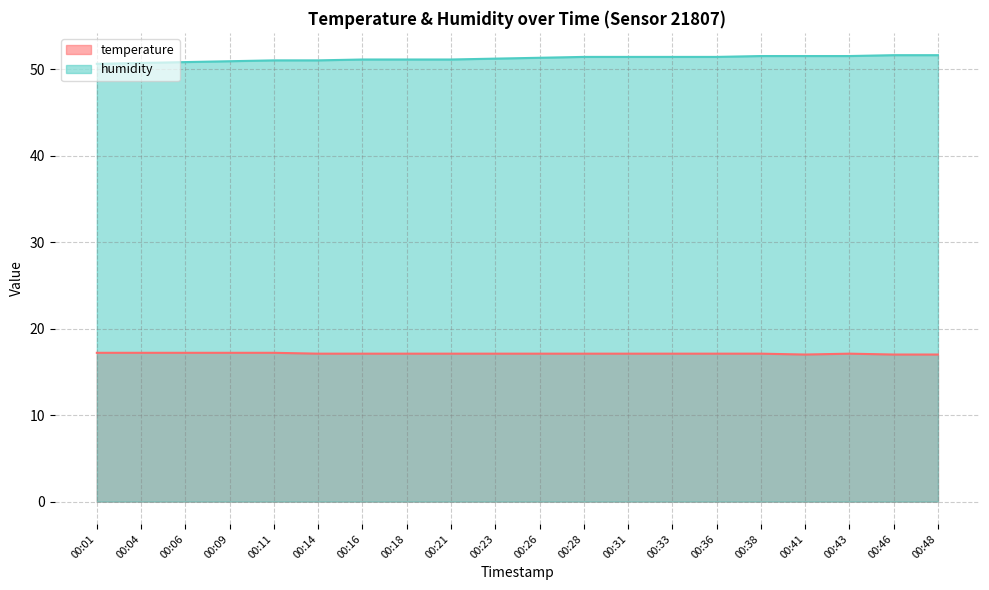

Which category has the highest value in the temperature series?

00:01